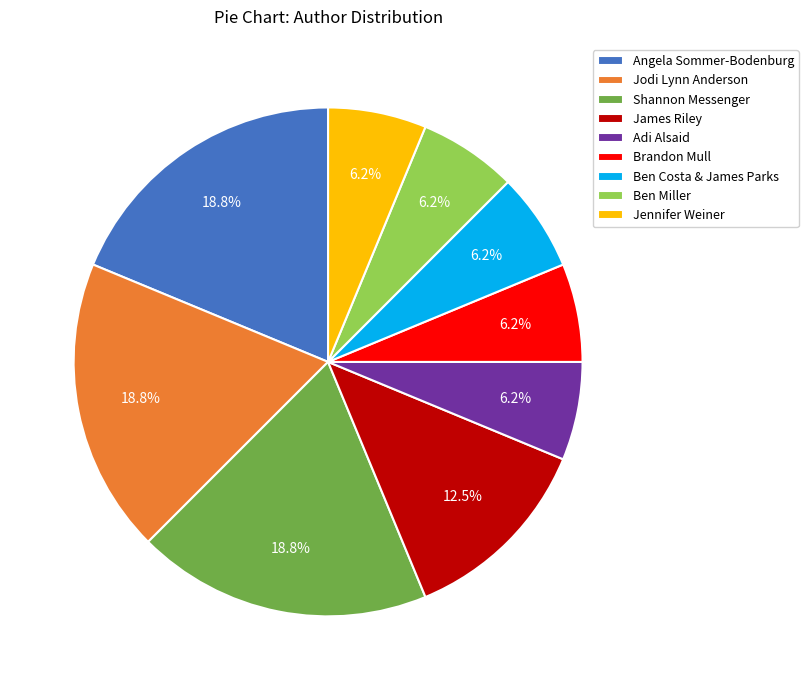

Which has a higher value, Shannon Messenger or Adi Alsaid?

Shannon Messenger